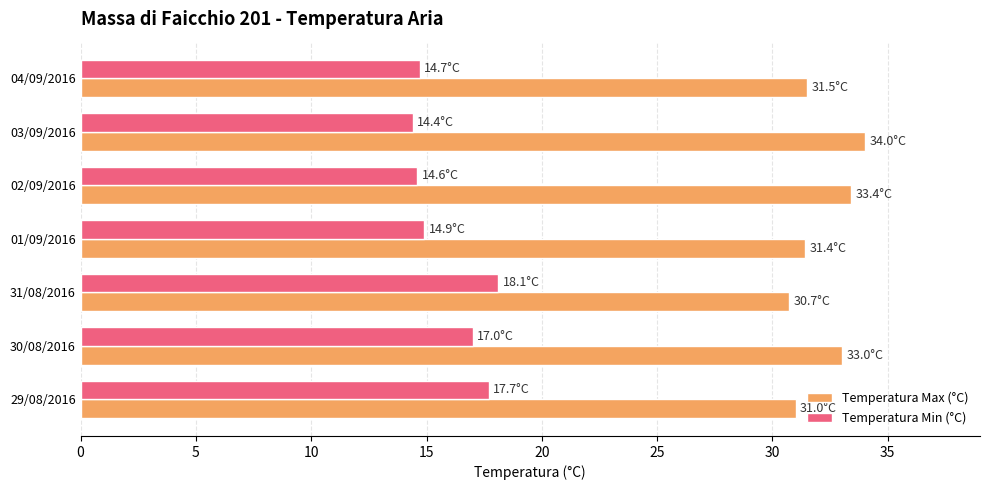

The value of Temperatura Max (°C) at 29/08/2016 is 44.4. True or false?

False